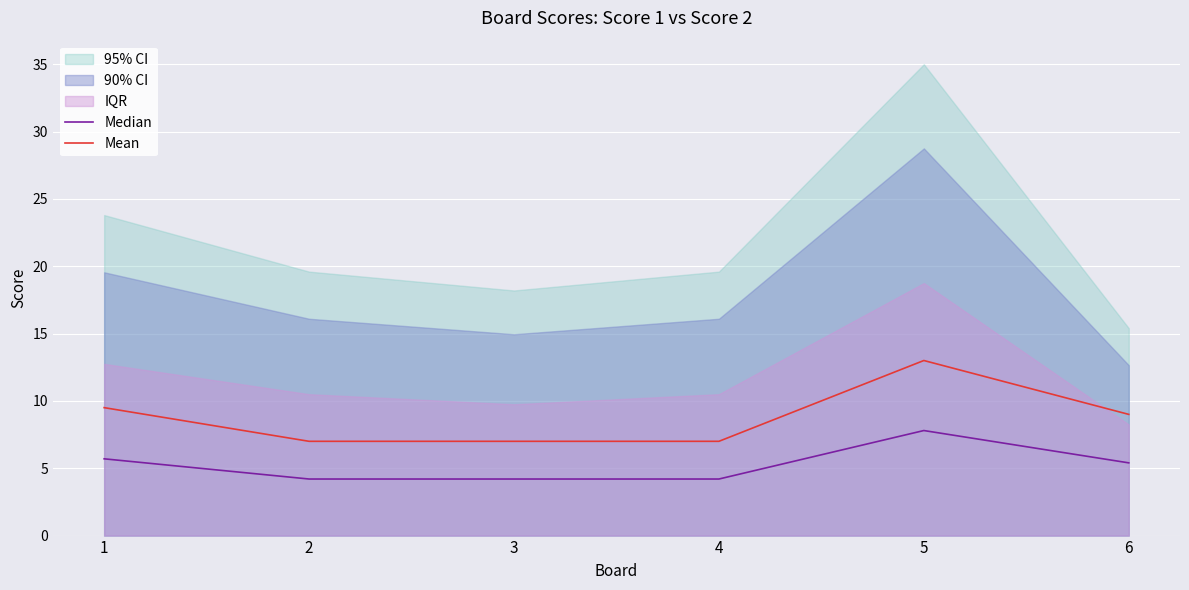

At how many categories does at least one series exceed 9?

2